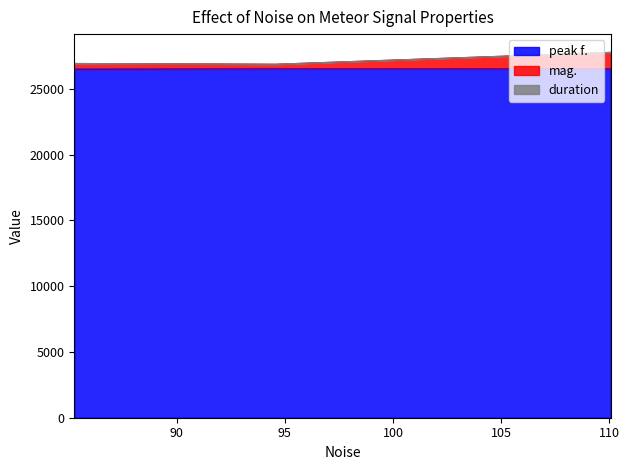

What is the maximum value for peak f.?

26506.3